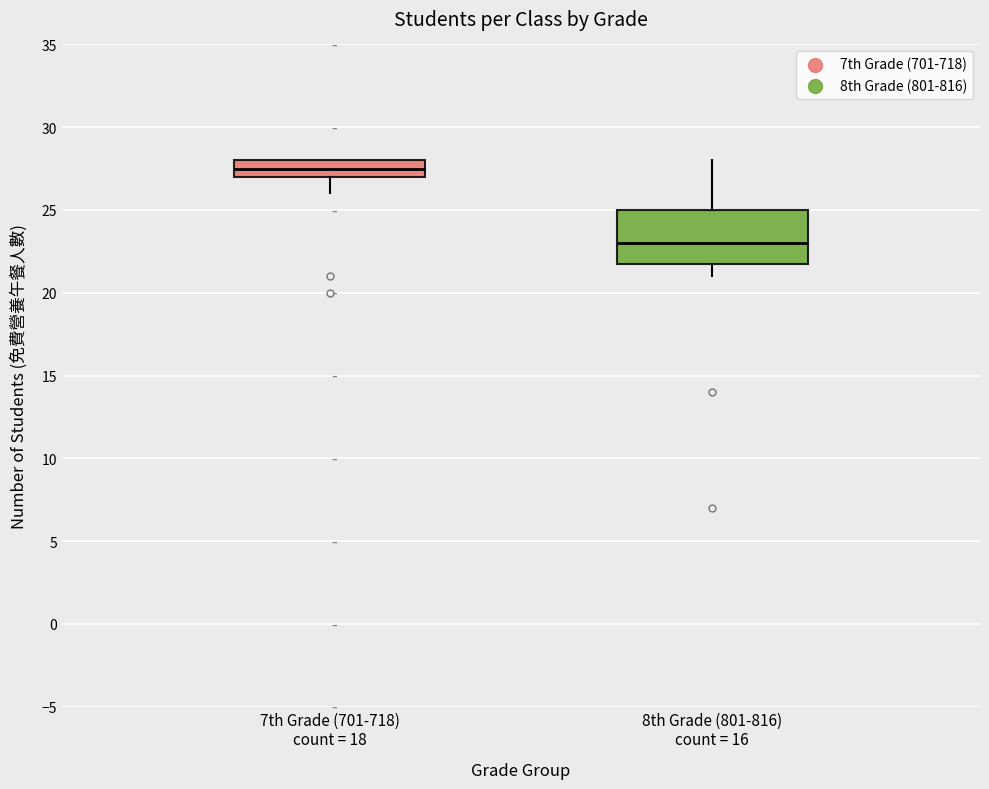

Comparing the boxes themselves (not the whiskers), which one is the tallest?

8th Grade (801-816) count = 16